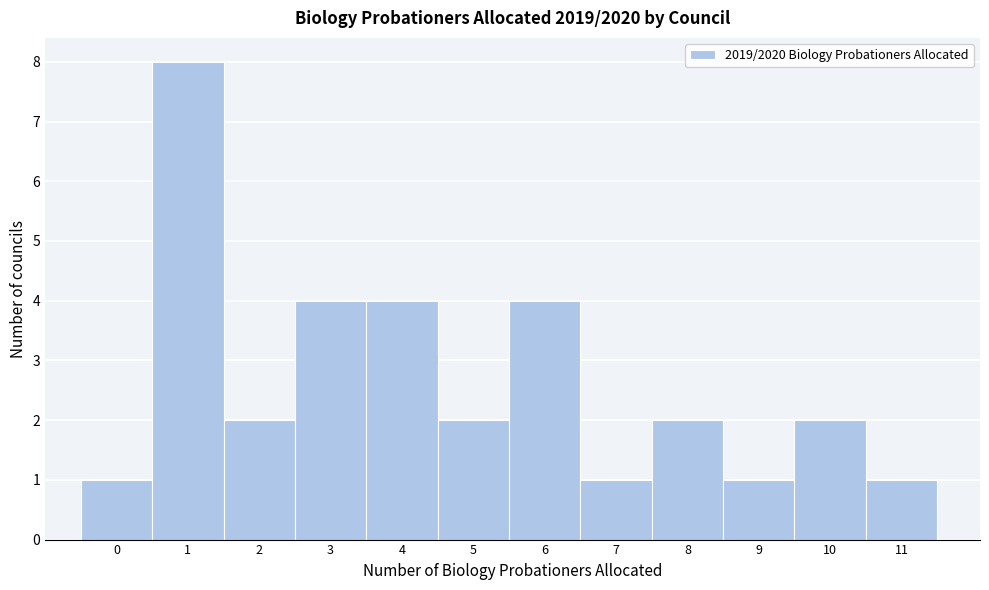

Reading left to right, transcribe all the data shown in this chart.

0=1	1=8	2=2	3=4	4=4	5=2	6=4	7=1	8=2	9=1	10=2	11=1